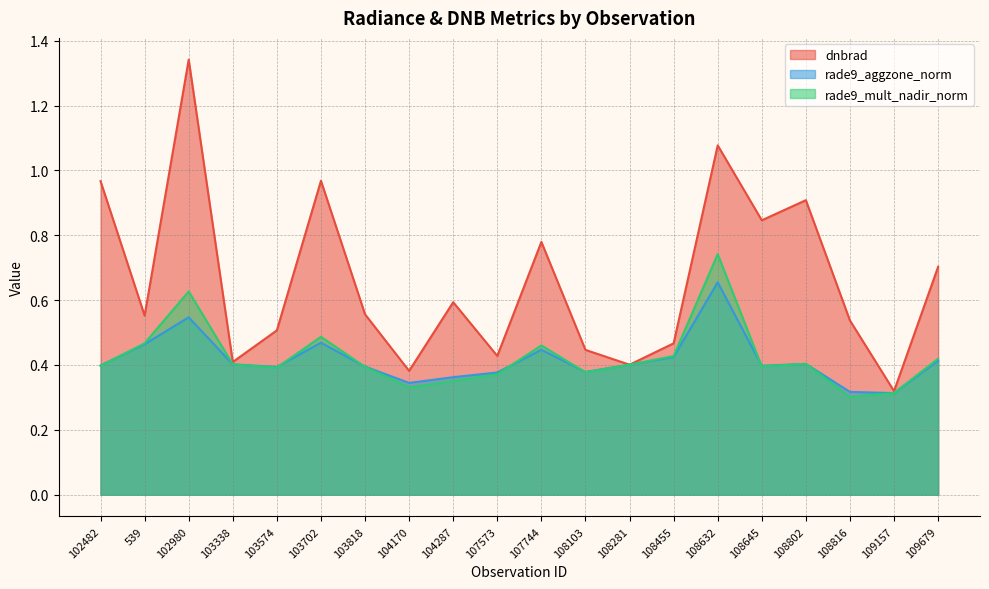

Which category has the lowest value in the dnbrad series?

109157